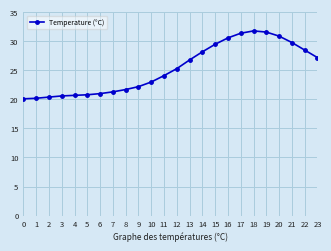

What is the value of the 13th point from the left?

25.3